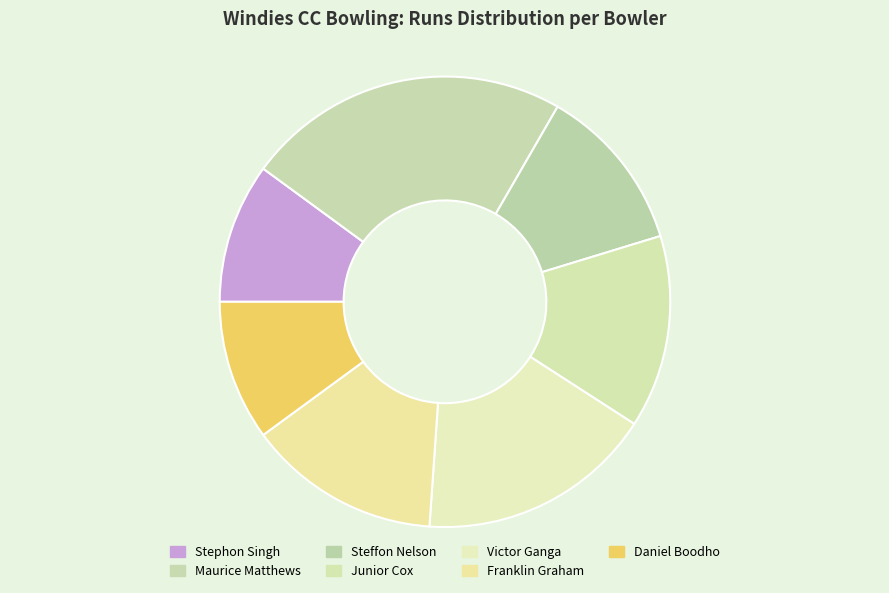

What is the largest slice in the pie chart?

Maurice Matthews